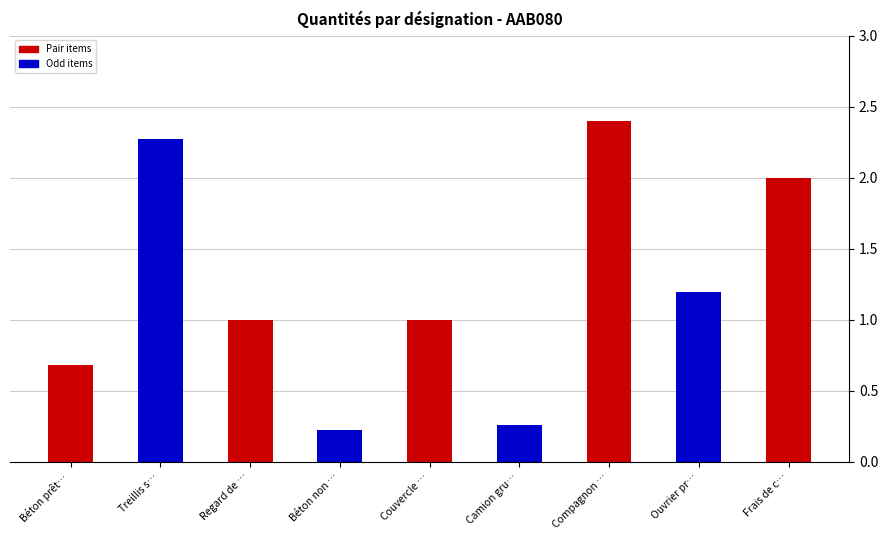

What is the greatest value displayed?

2.4